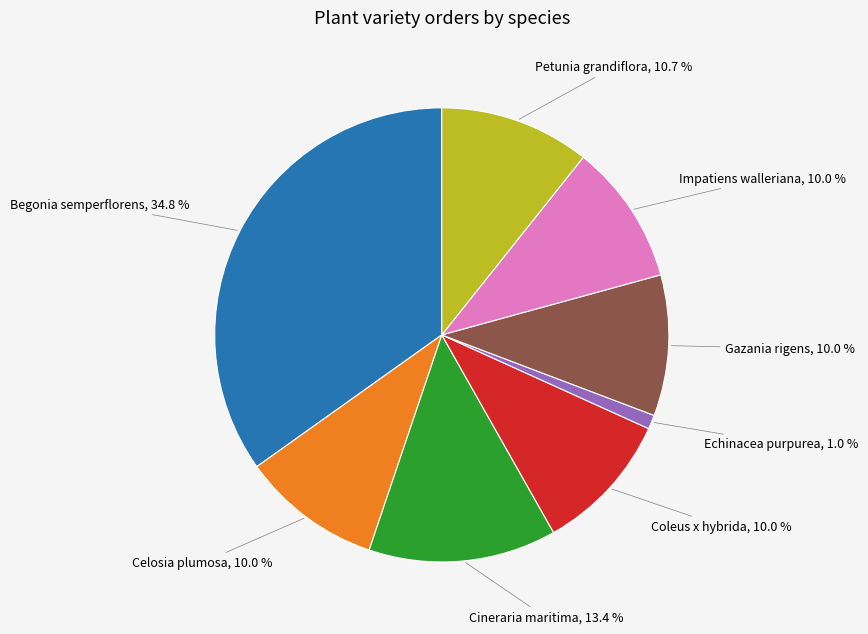

Do Coleus x hybrida and Gazania rigens together represent more than half of the pie?

No